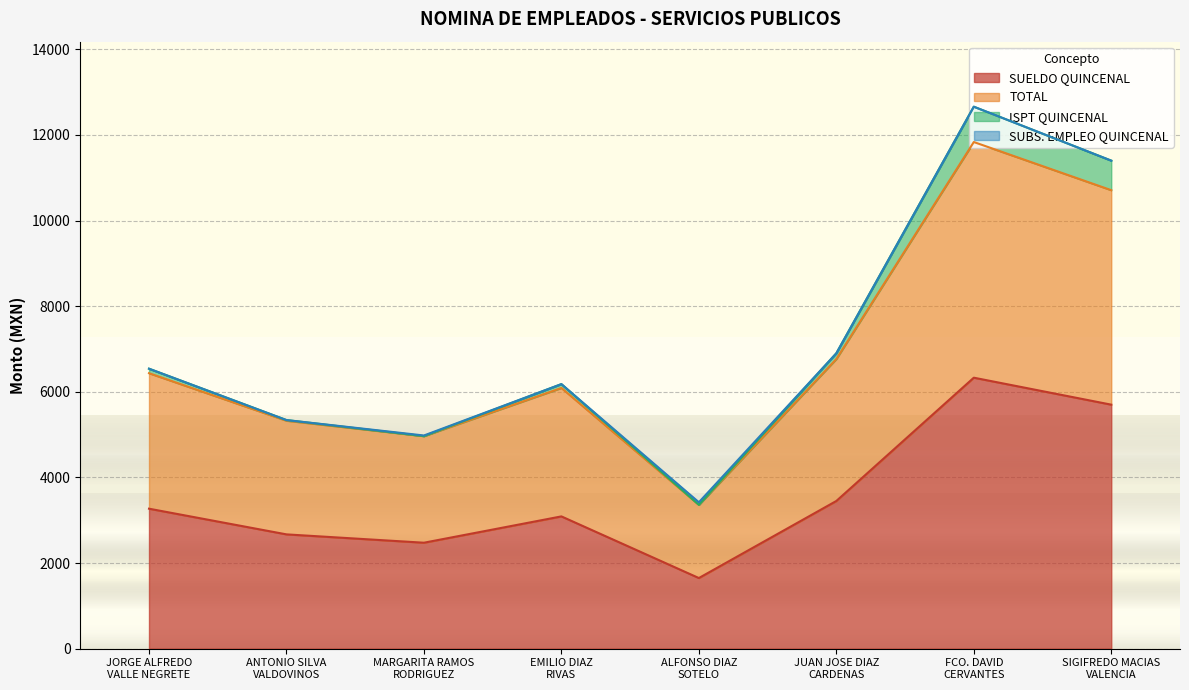

What is the label of the 6th point from the right?

MARGARITA RAMOS
RODRIGUEZ